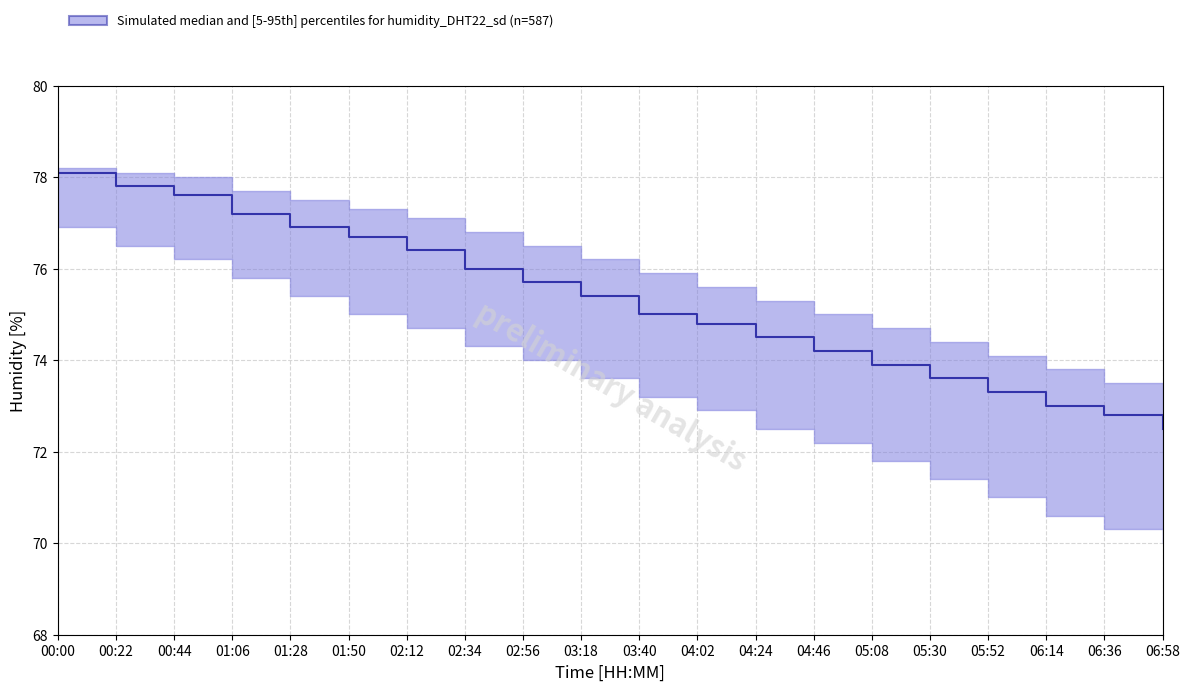

Which series has the largest total across all categories?

p95